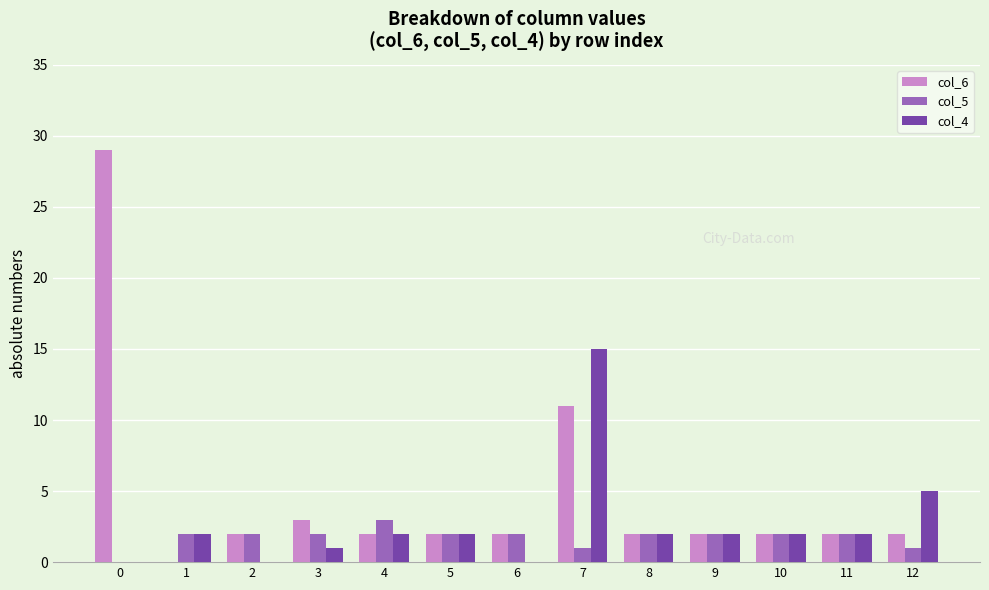

How many values in col_6 are above zero?

12